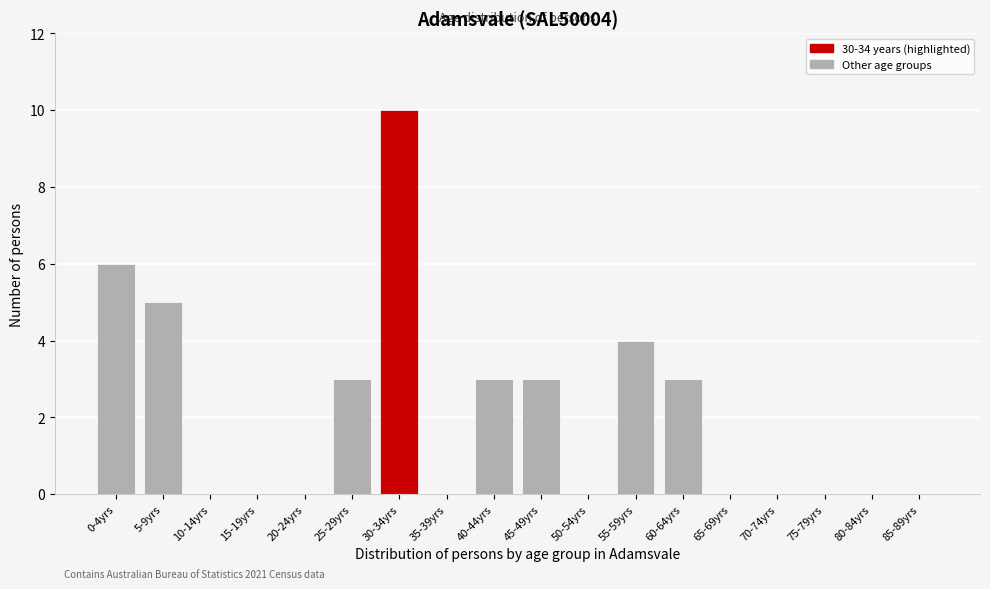

Reading left to right, transcribe all the data shown in this chart.

0-4yrs=6	5-9yrs=5	10-14yrs=0	15-19yrs=0	20-24yrs=0	25-29yrs=3	30-34yrs=10	35-39yrs=0	40-44yrs=3	45-49yrs=3	50-54yrs=0	55-59yrs=4	60-64yrs=3	65-69yrs=0	70-74yrs=0	75-79yrs=0	80-84yrs=0	85-89yrs=0